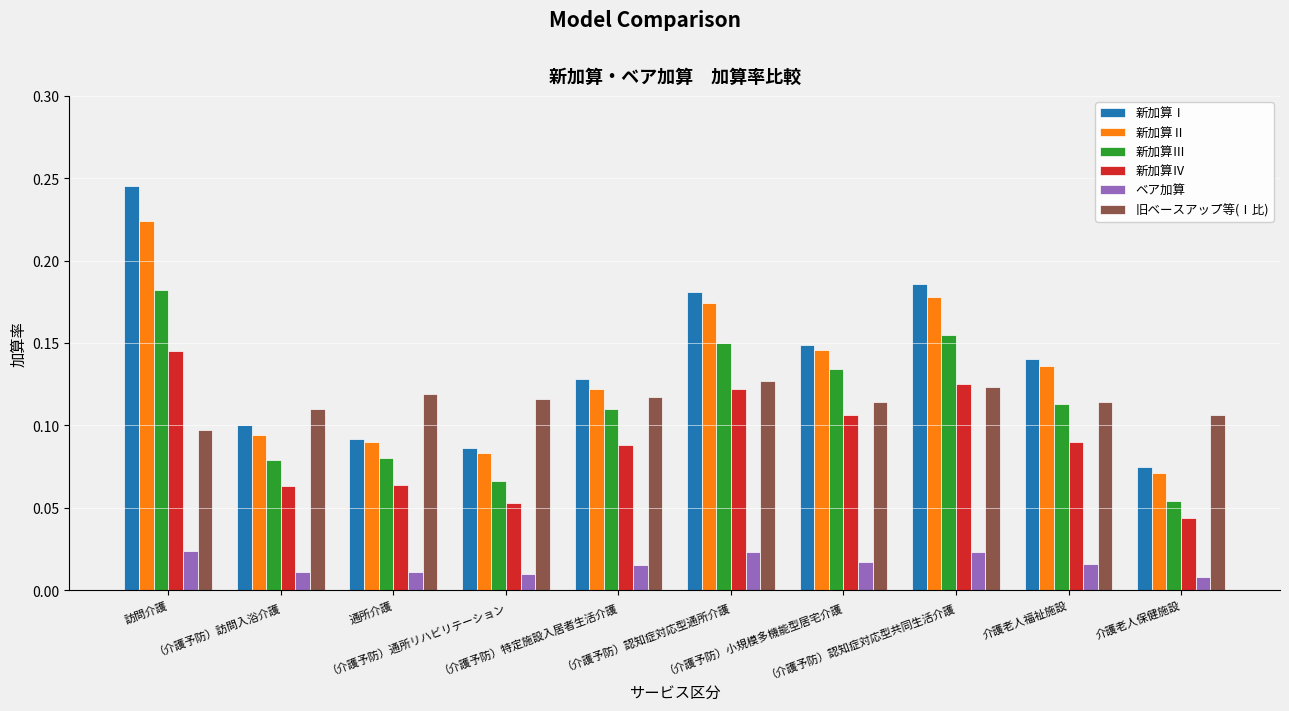

Where is 旧ベースアップ等(Ⅰ比) nearest to the value 0?

訪問介護